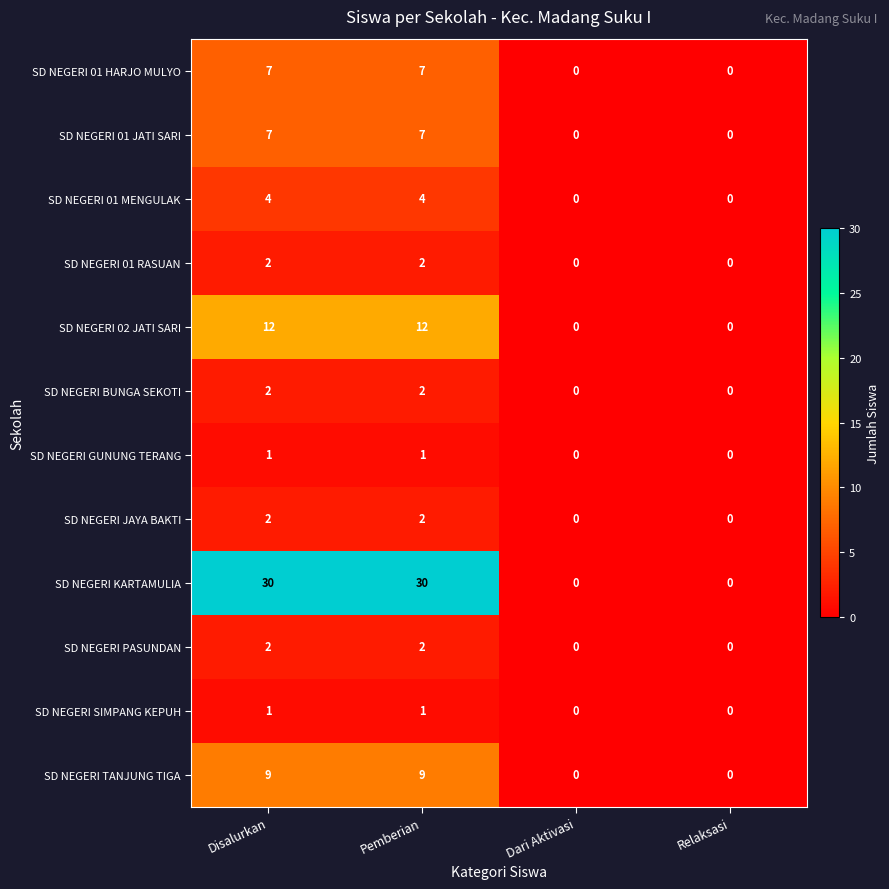

Is it true that SD NEGERI GUNUNG TERANG equals 2 at Disalurkan?

False